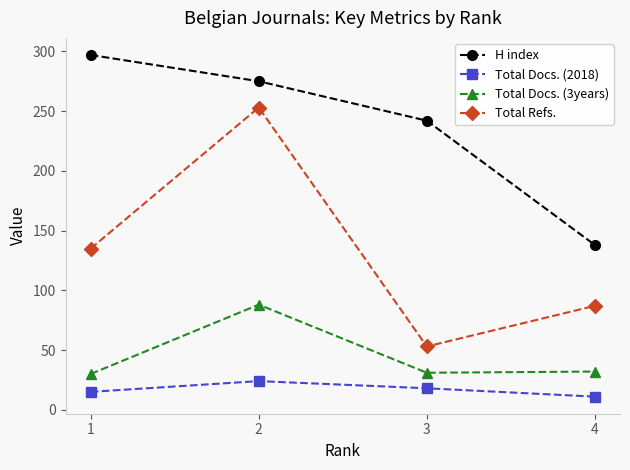

Is it true that Total Docs. (2018) equals 13 at 2?

False